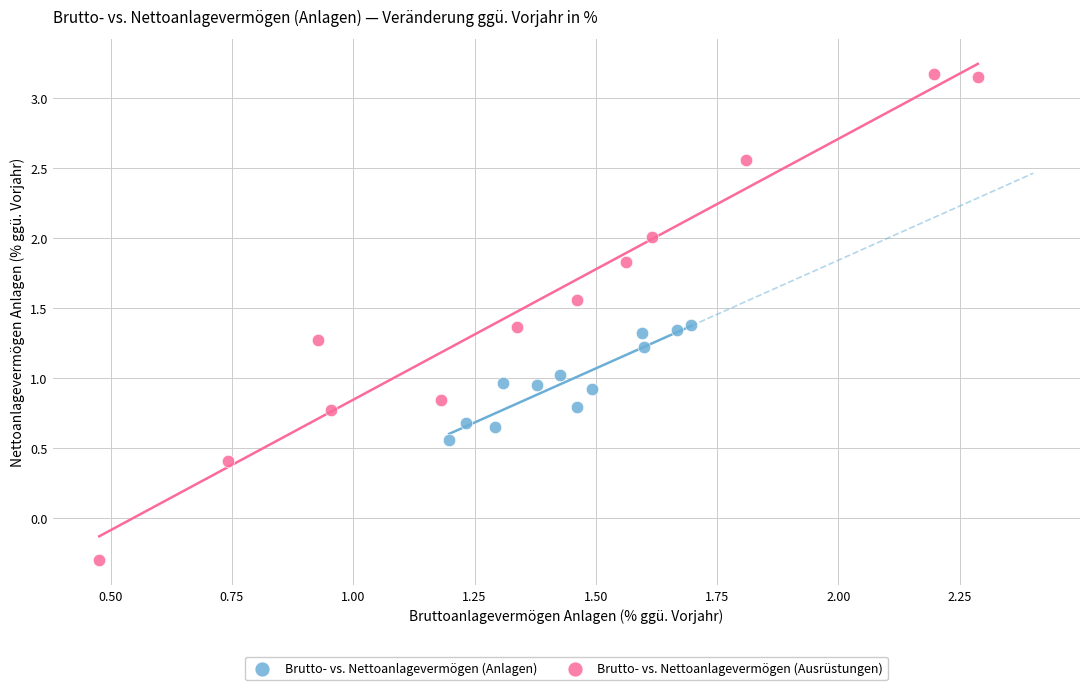

Which series contains the highest Y value?

Brutto- vs. Nettoanlagevermögen (Ausrüstungen)